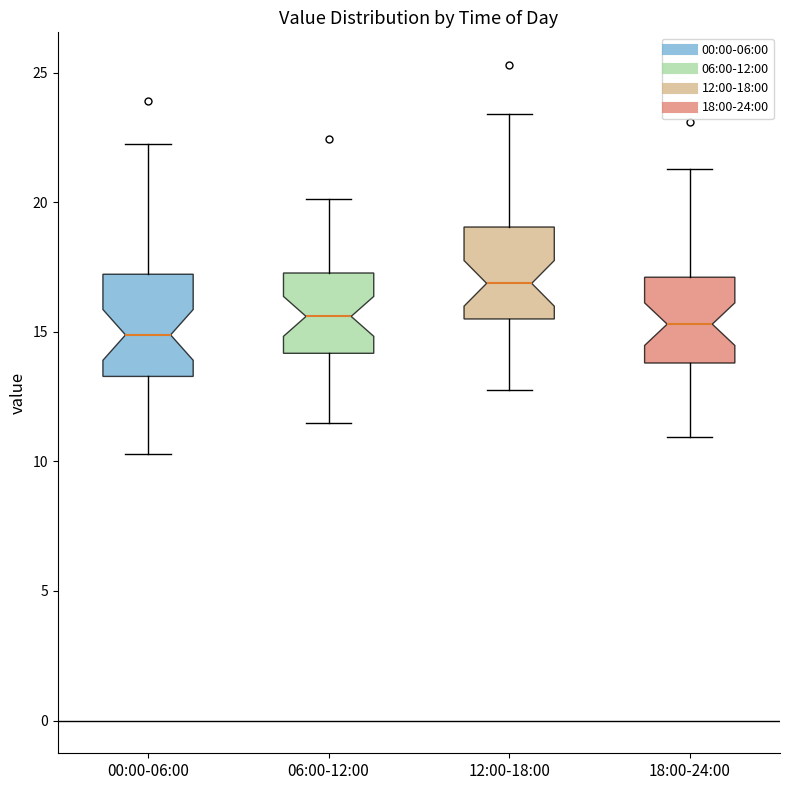

Reading left to right, transcribe this box plot: for each box, give where its median line is, the range the box spans, and where its two whiskers end, as read against the y-axis. The values are not printed on the chart, so give them approximately, as read against the axis.

00:00-06:00: median 15.0, box 13.5 to 17.0, whiskers 10.5 to 22.5
06:00-12:00: median 15.5, box 14.0 to 17.5, whiskers 11.5 to 20.0
12:00-18:00: median 17.0, box 15.5 to 19.0, whiskers 13.0 to 23.5
18:00-24:00: median 15.5, box 14.0 to 17.0, whiskers 11.0 to 21.5